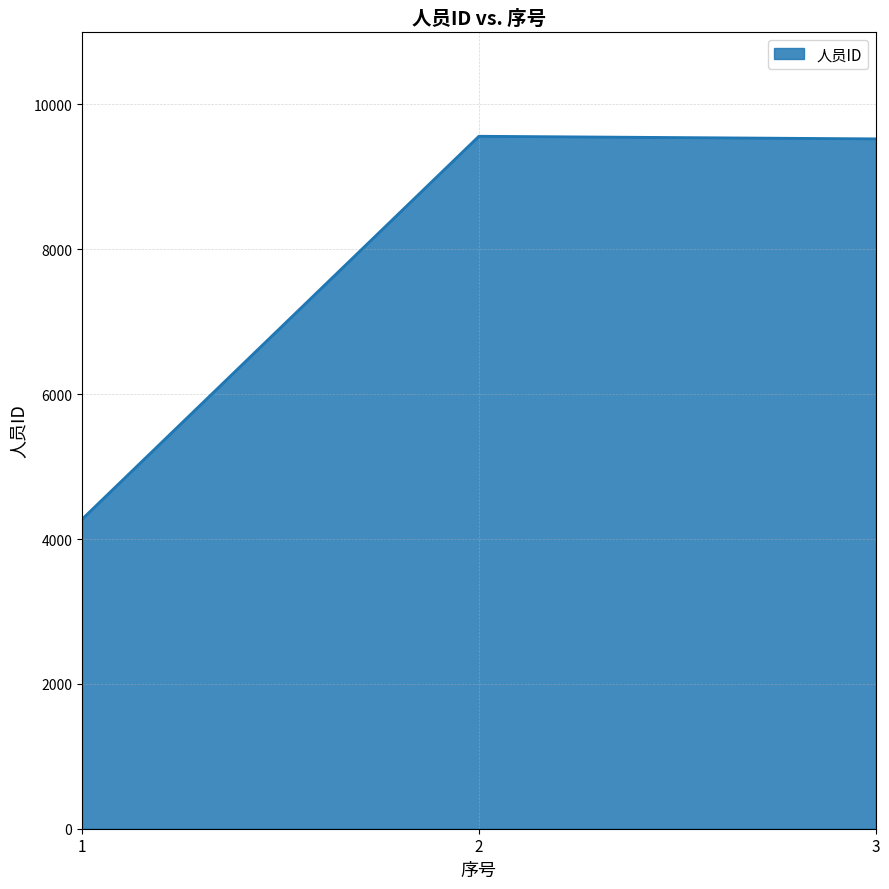

What is the sum of the values at 2 and 1?

13834